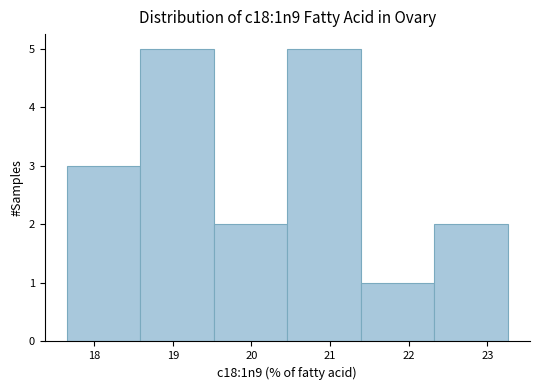

What is the height of the bar covering 19.5 to 20.5 on the x-axis? Neither the bar edges nor the heights are printed on the chart, so give them approximately, as read against the axes.

2